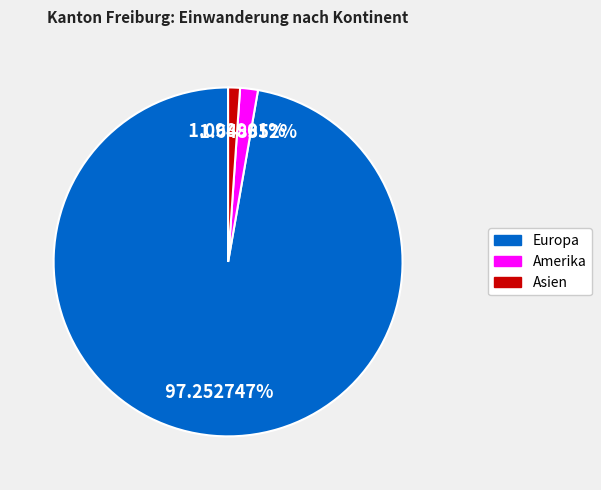

Is the sum of Europa and Asien greater than half?

Yes